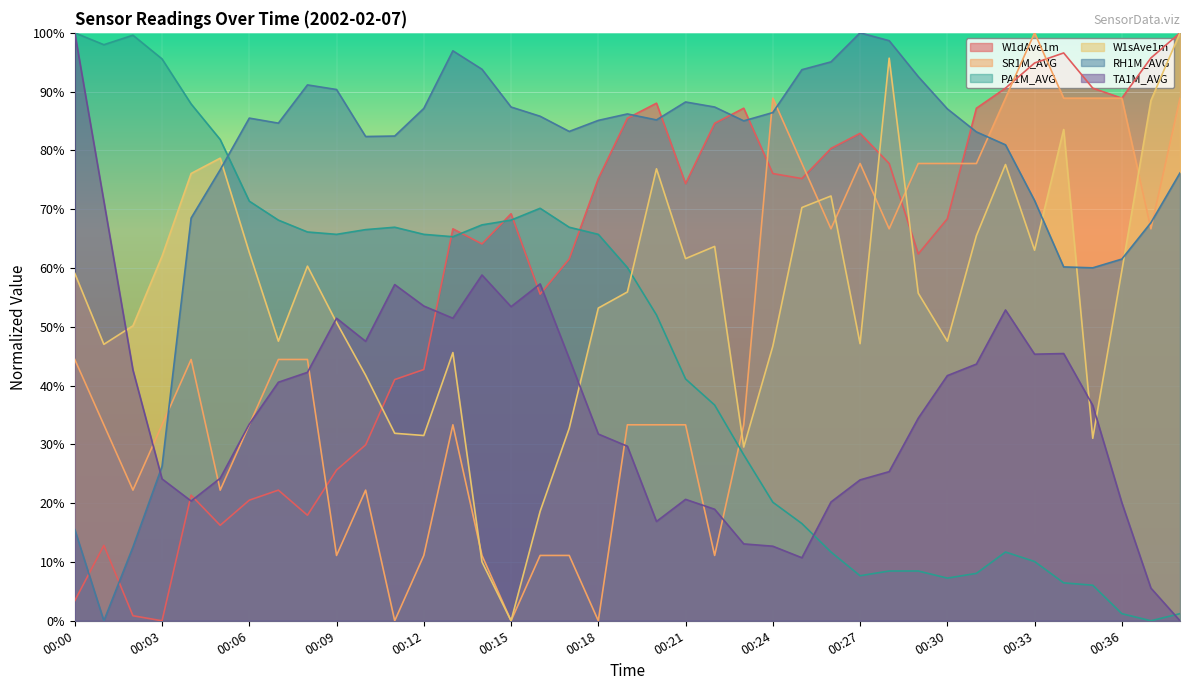

Which series changed the most between 00:19 and 00:30?

PA1M_AVG